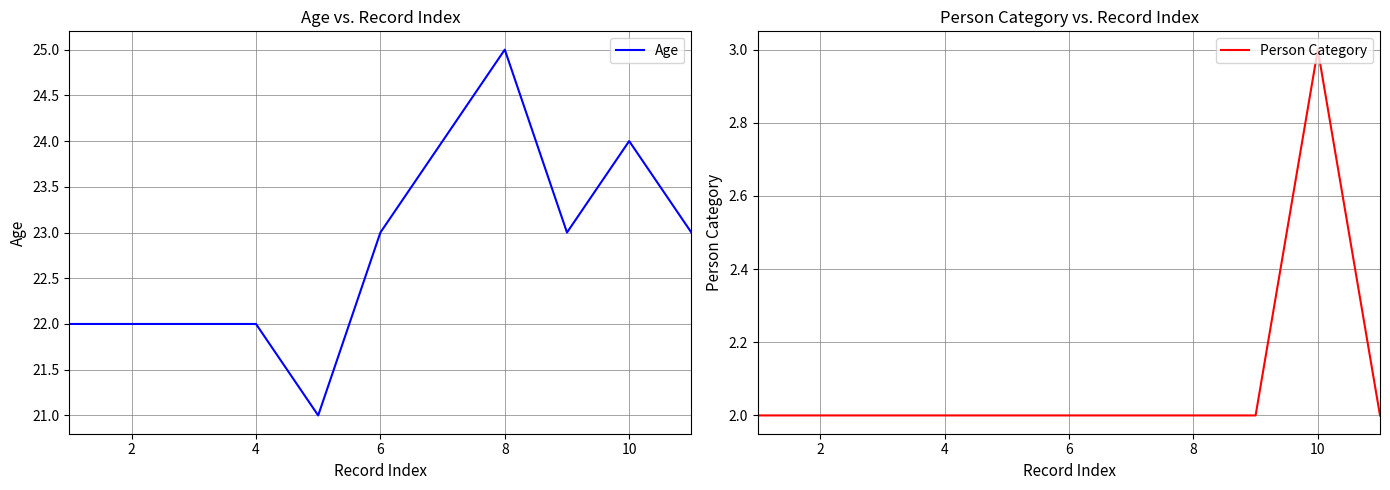

The value of Age at 8 is 25. True or false?

True